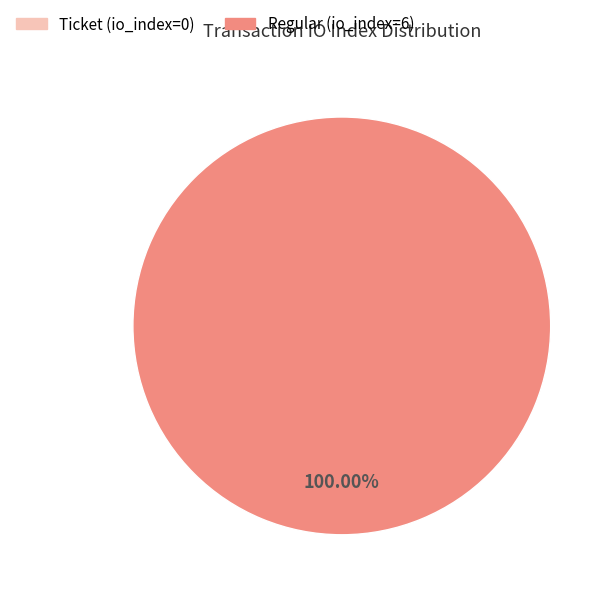

What is the smallest slice in the pie chart?

Ticket (io_index=0)